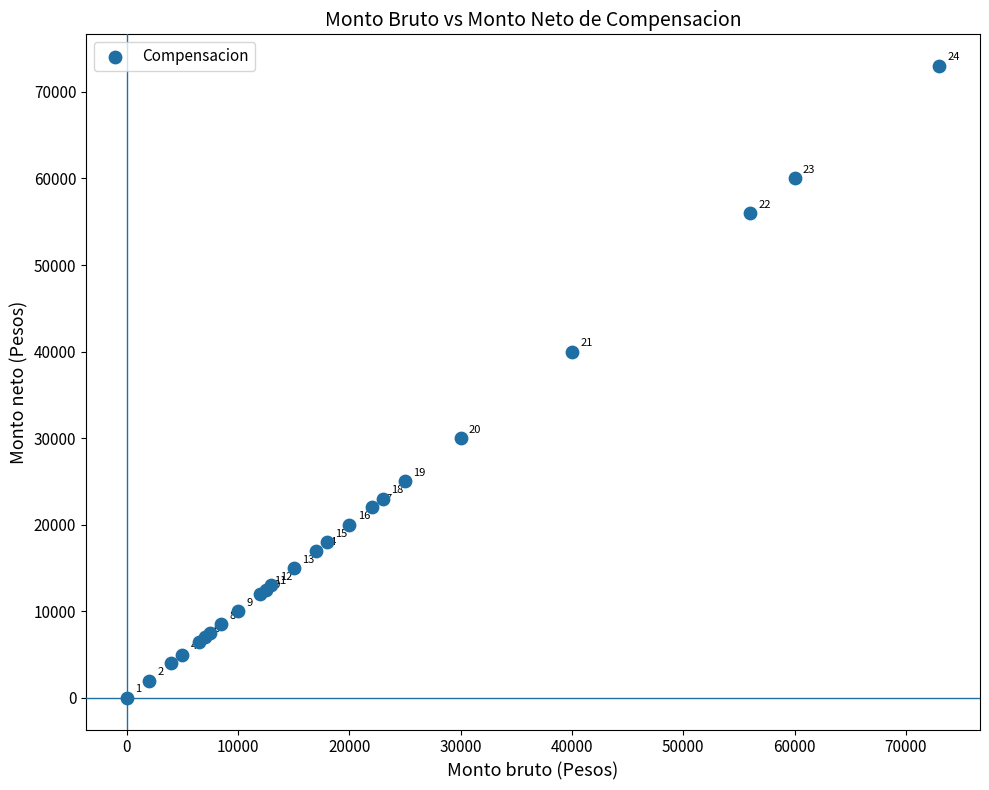

What Y value in the scatter plot is closest to 36500?

40000